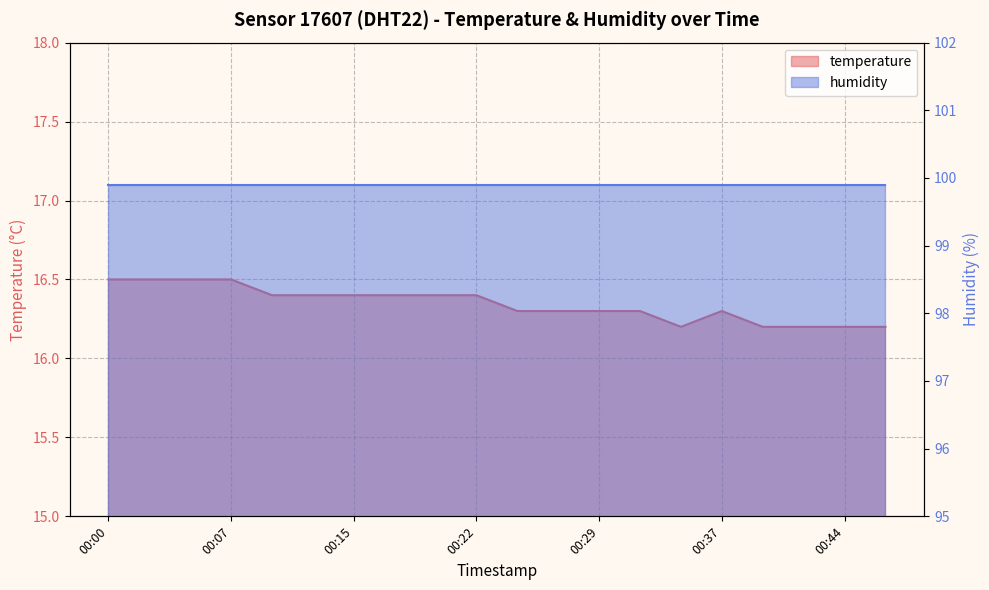

Approximately how many times larger is the value at 00:29 compared to 00:15?

1.0